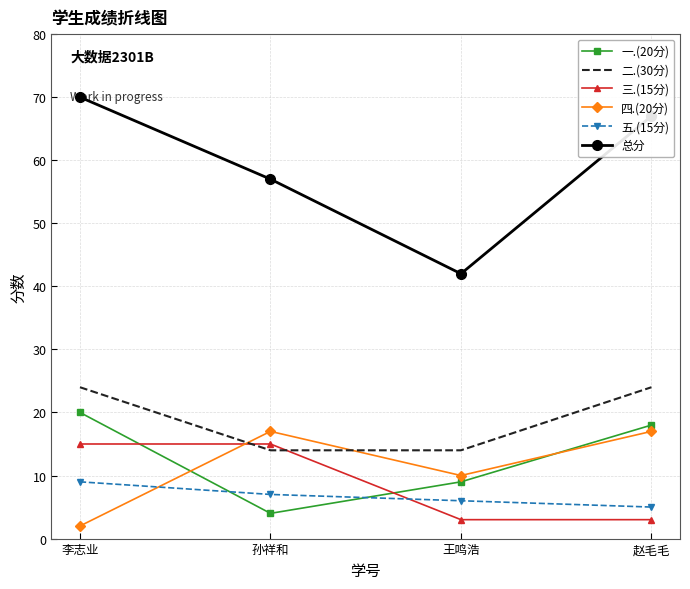

What is the sum of the 二.(30分) values at 李志业 and 赵毛毛?

48